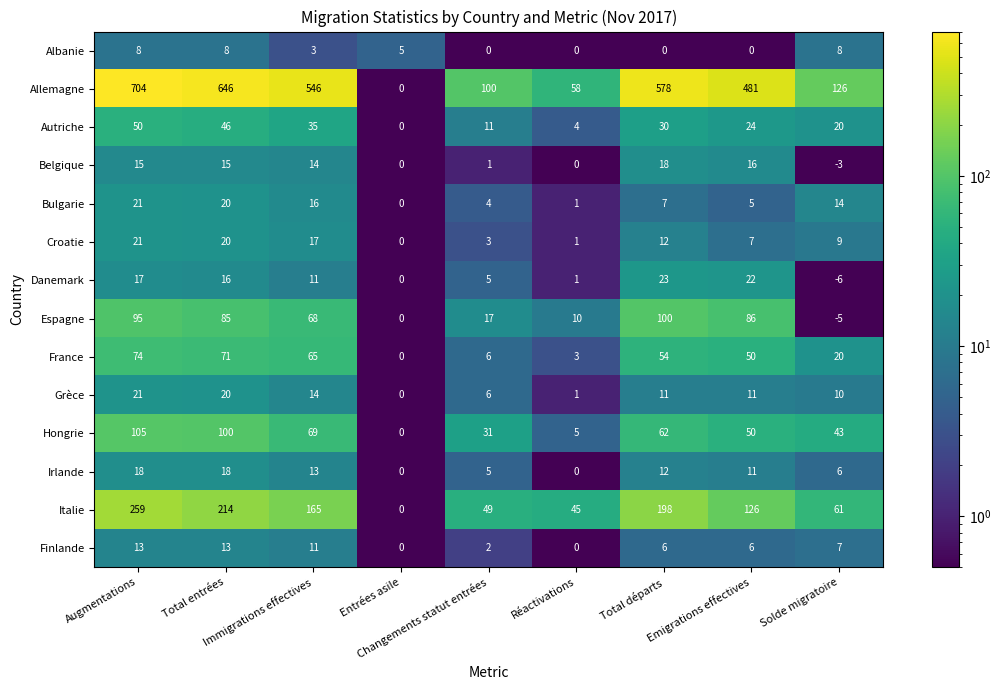

What is the difference between the second highest and second lowest values in the Autriche series?

42